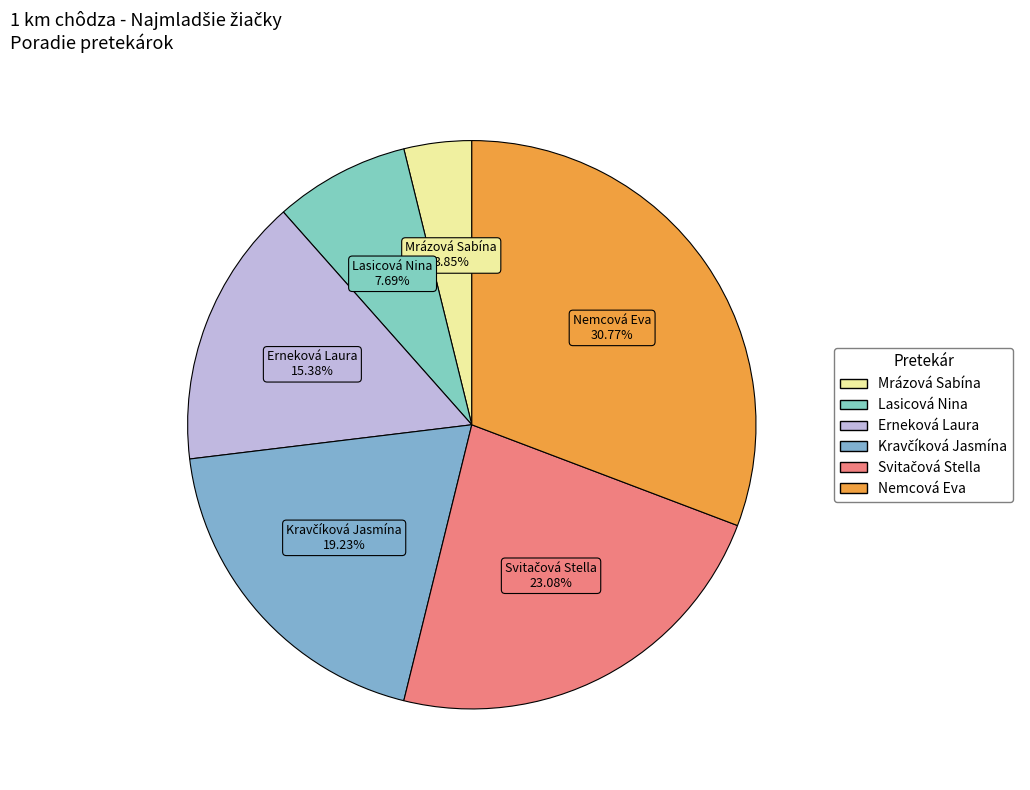

Combined, do Nemcová Eva and Lasicová Nina account for over 50%?

No